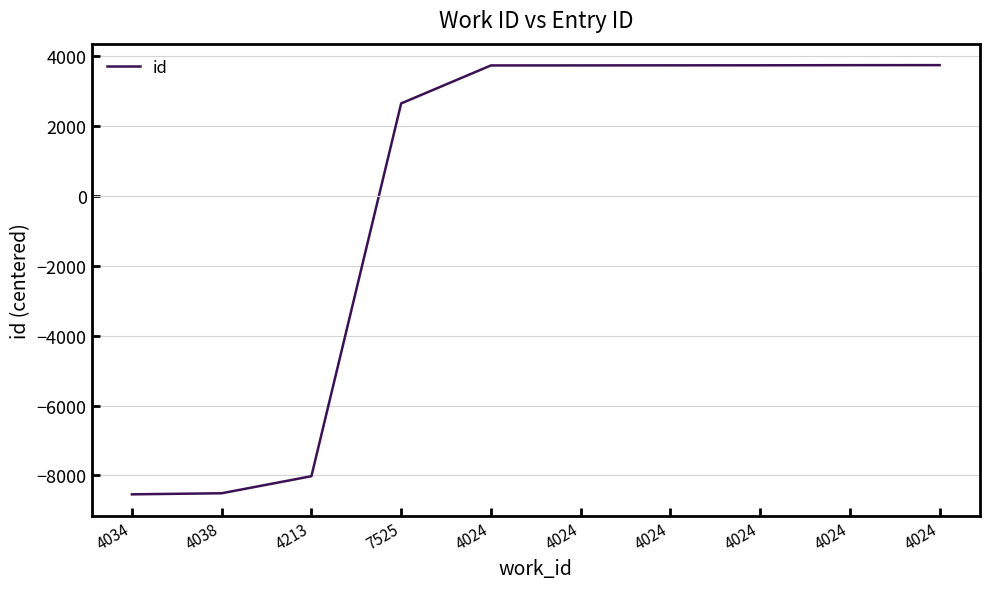

What is the ratio of the value at 7525 to the value at 4024?

0.7